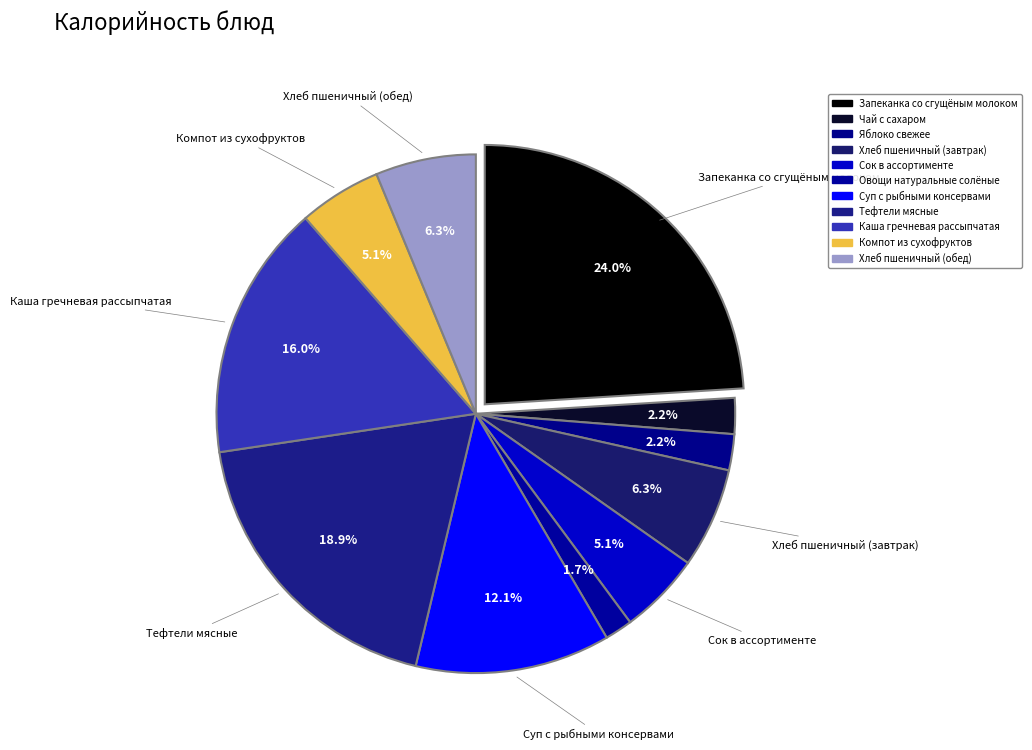

Which slice is the largest?

Запеканка со сгущёным молоком